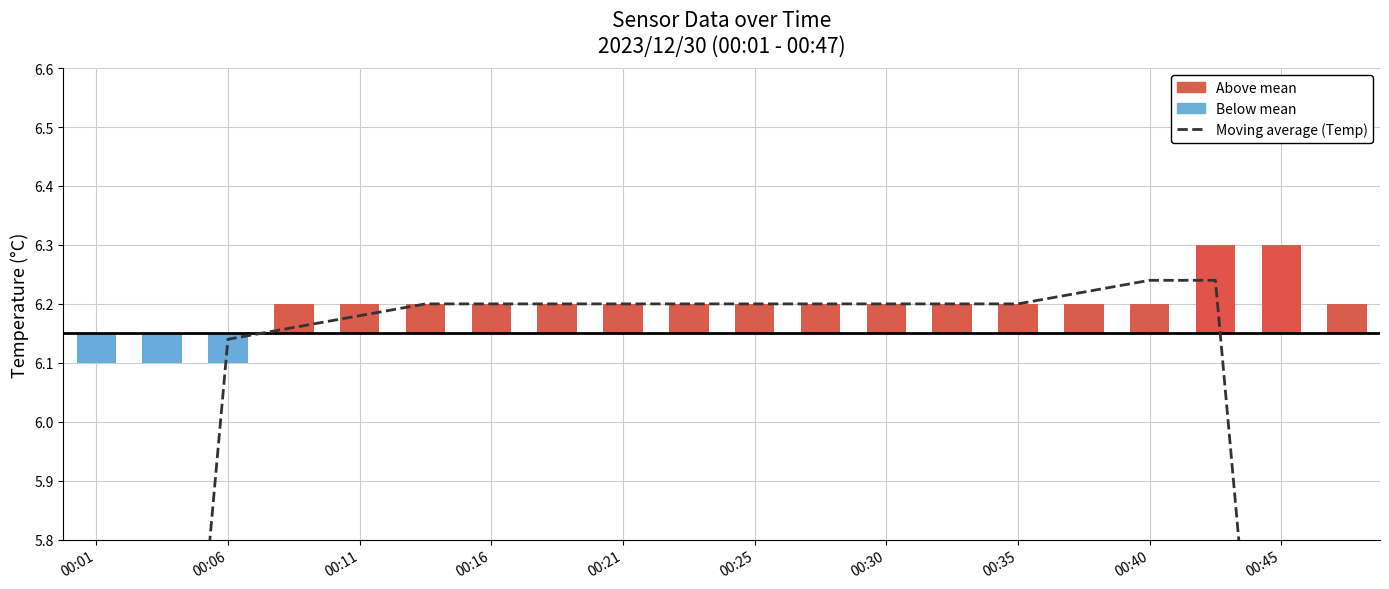

How many values in the Moving average (Temp) series exceed 6?

16